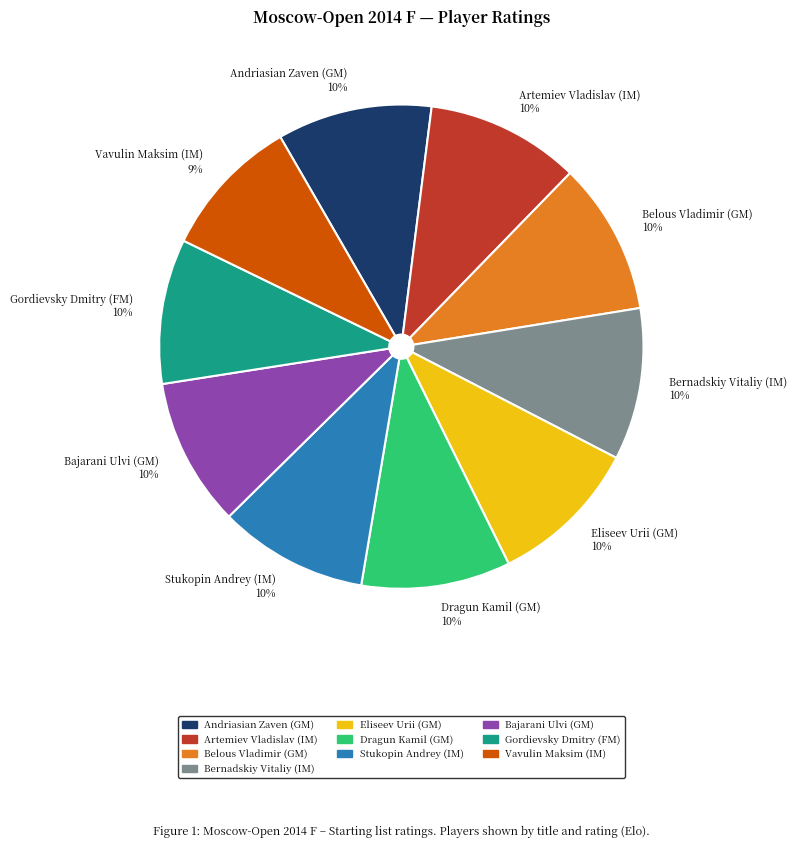

To the nearest percent, what percentage of the pie is Stukopin Andrey (IM)?

10%